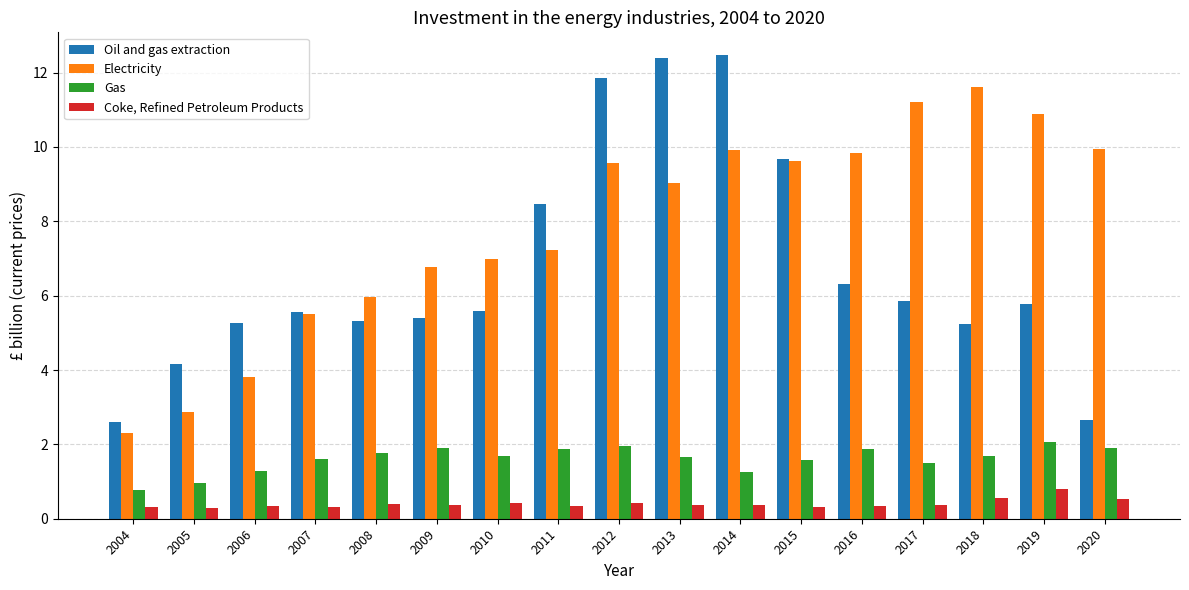

List the series in order of their peak value, highest first.

Oil and gas extraction, Electricity, Gas, Coke, Refined Petroleum Products